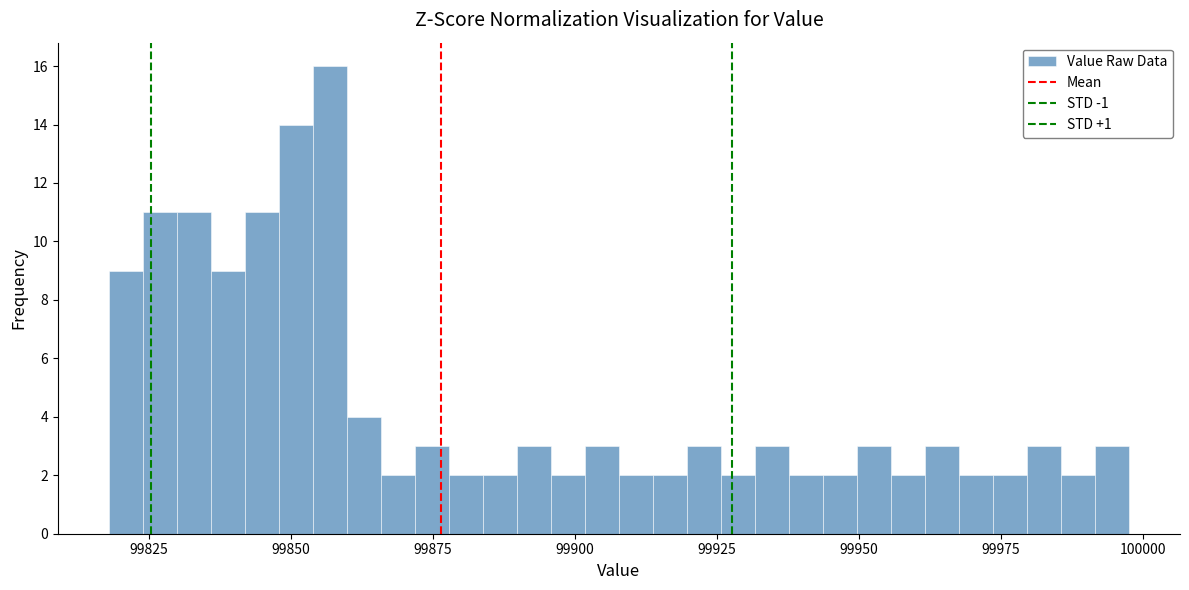

Around what value on the x-axis is the tallest bar? Give the approximate position of its centre, as read against the axis.

99855